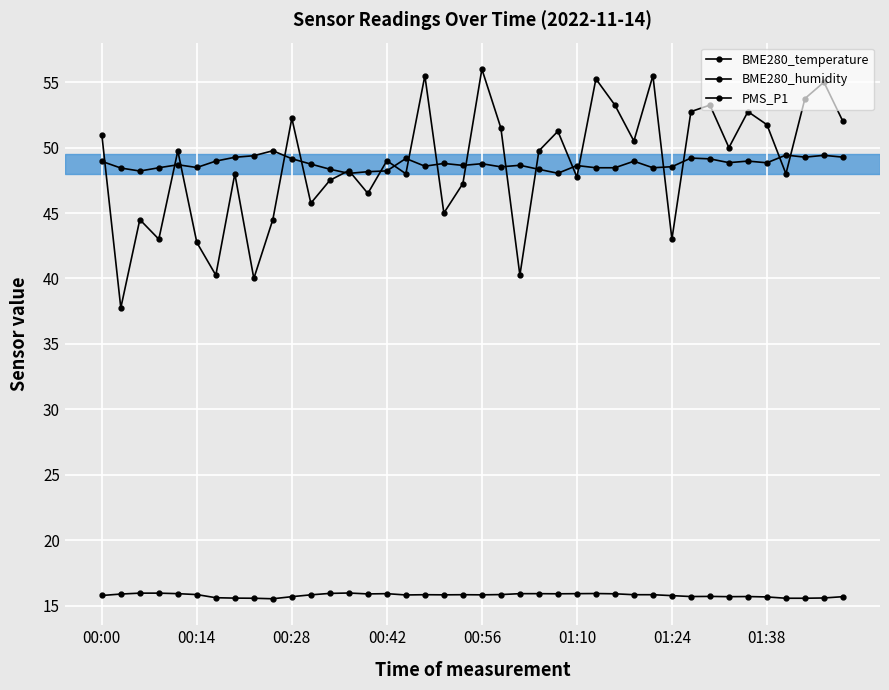

How many distinct data groups are displayed?

3